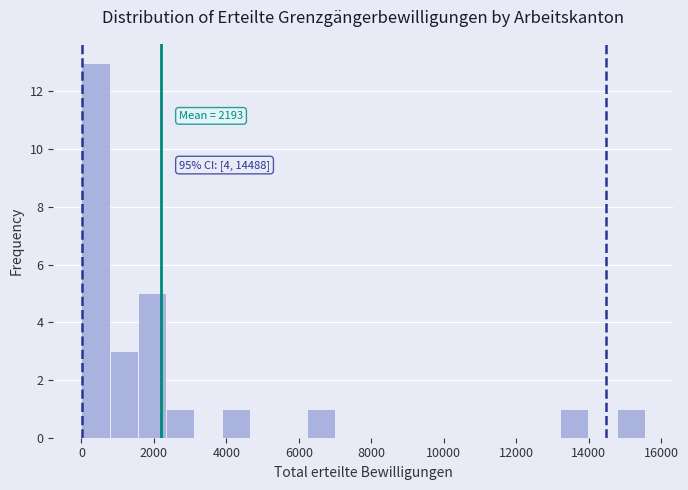

Around what value on the x-axis is the tallest bar? Give the approximate position of its centre, as read against the axis.

400